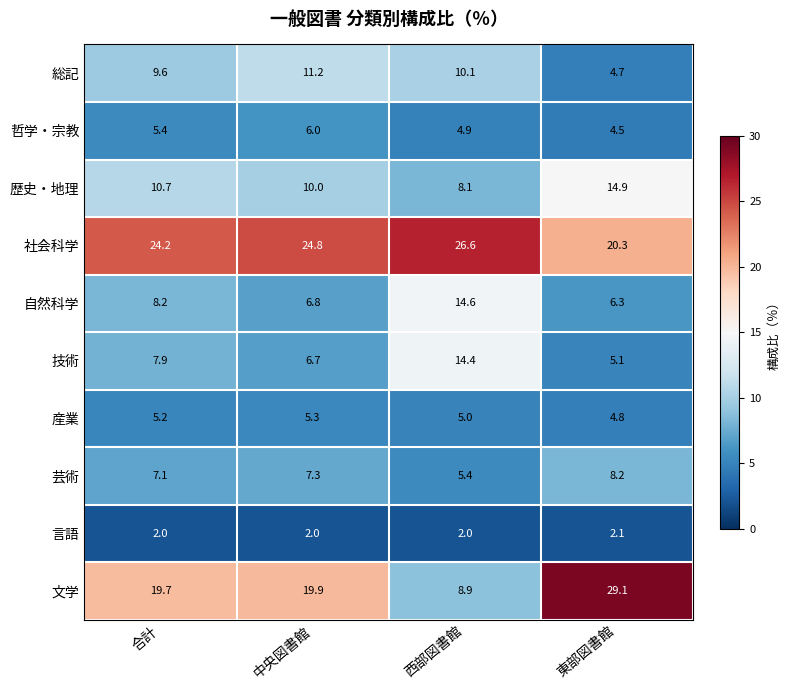

Between 合計 and 東部図書館, which series saw the biggest shift?

文学